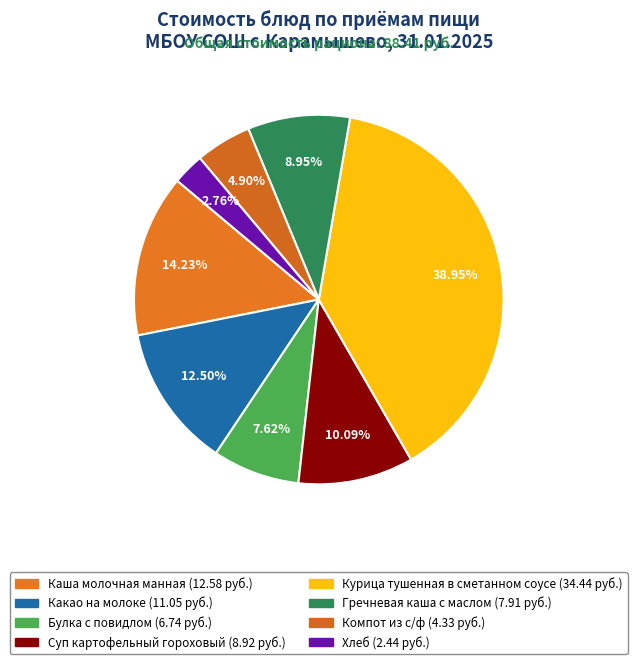

Rank the categories by value from lowest to highest.

Хлеб, Компот из с/ф, Булка с повидлом, Гречневая каша с маслом, Суп картофельный гороховый, Какао на молоке, Каша молочная манная, Курица тушенная в сметанном соусе